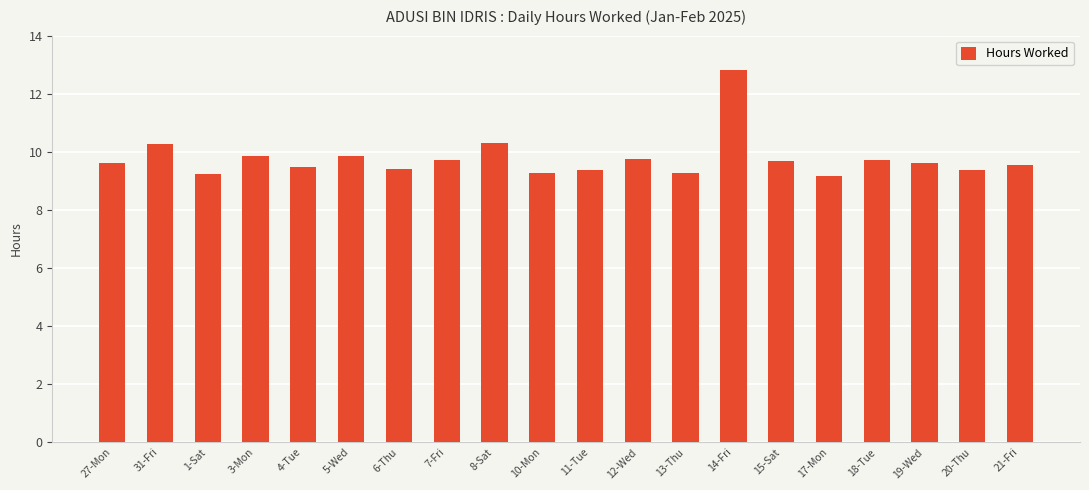

Is it true that the value at 14-Fri is 4.7?

False